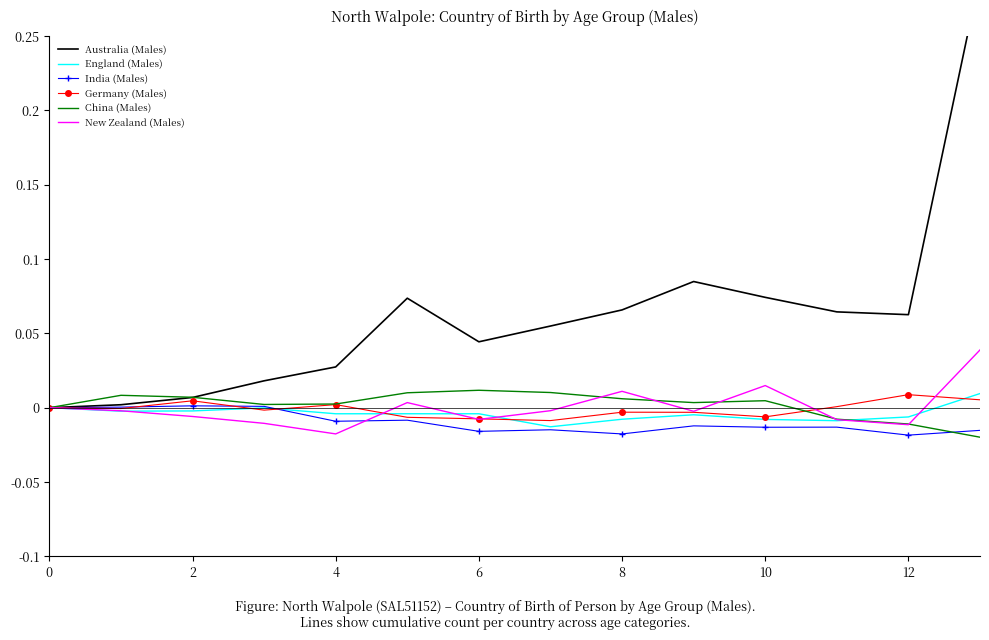

Between which two adjacent categories do England (Males) and China (Males) first intersect?

11 and 12